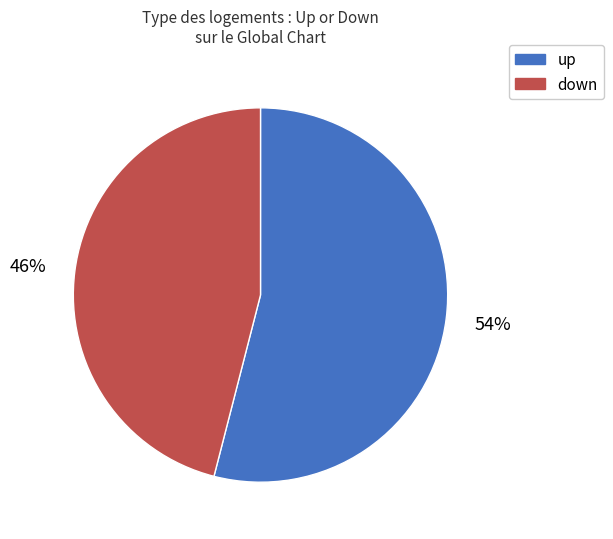

To the nearest percent, what percentage of the pie is down?

46%